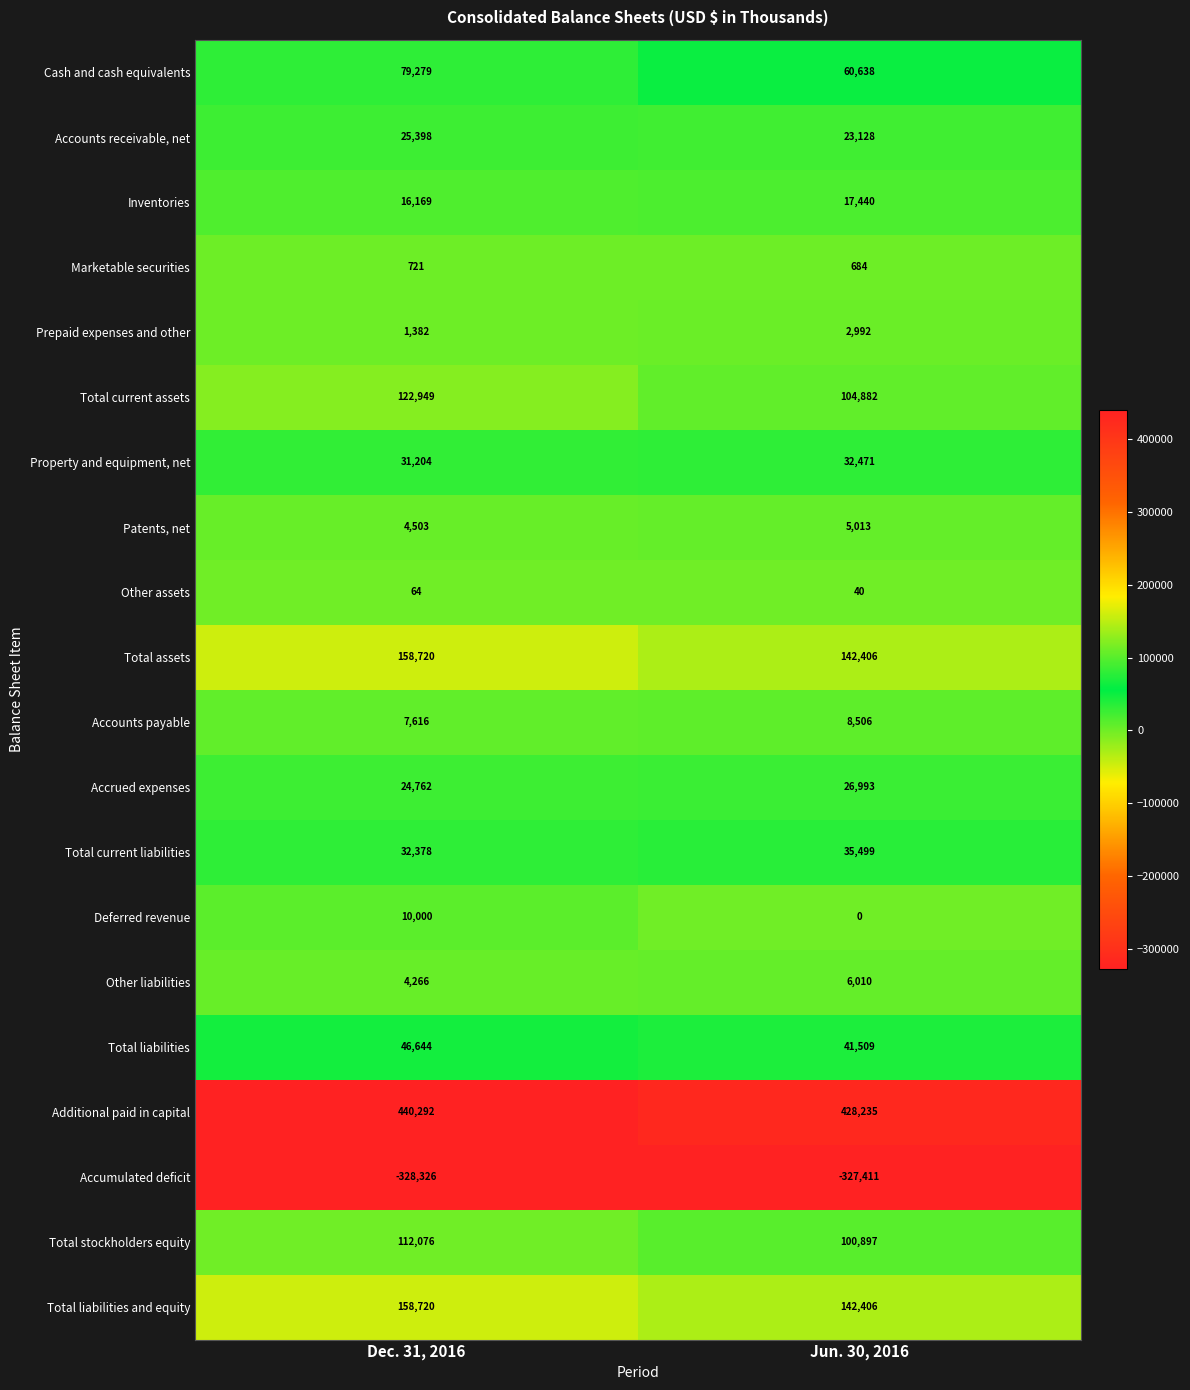

List the labels in order of Total current assets value, smallest first.

Jun. 30, 2016, Dec. 31, 2016